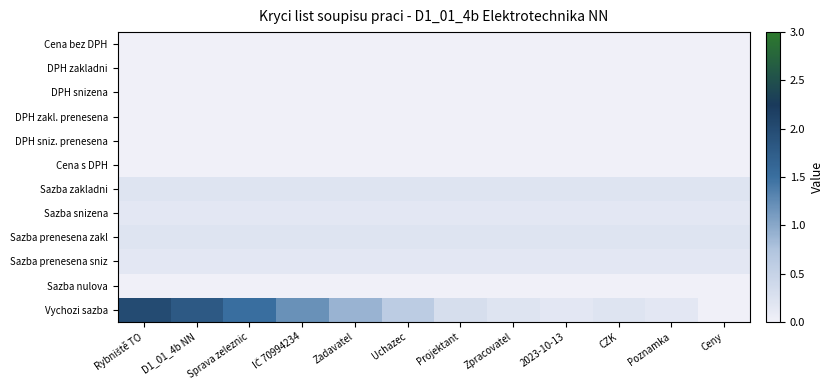

At Poznamka, list the series in order from largest to smallest.

Sazba zakladni, Sazba prenesena zakl, Sazba snizena, Sazba prenesena sniz, Vychozi sazba, Cena bez DPH, DPH zakladni, DPH snizena, DPH zakl. prenesena, DPH sniz. prenesena, Cena s DPH, Sazba nulova